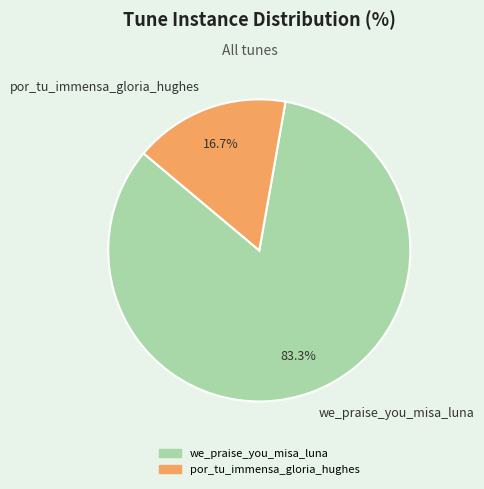

Combined, do we_praise_you_misa_luna and por_tu_immensa_gloria_hughes account for over 50%?

Yes